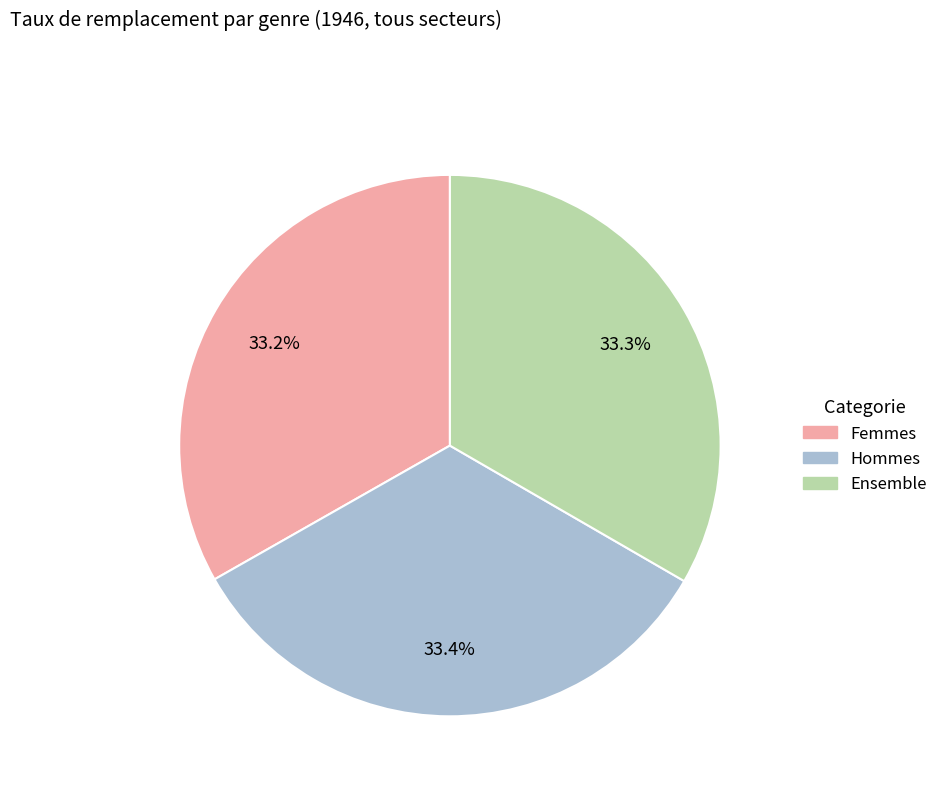

Is there a majority slice in this chart?

No